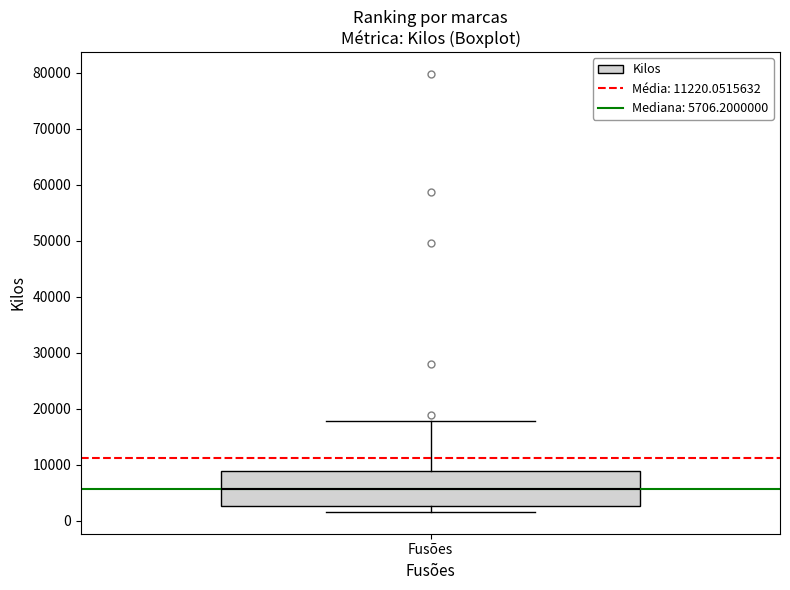

Read this box plot against the y-axis: the position of the median line, the range covered by the box, and the ends of both whiskers. The values are not printed on the chart, so give them approximately, as read against the axis.

median 6000, box 3000 to 9000, whiskers 2000 to 18000